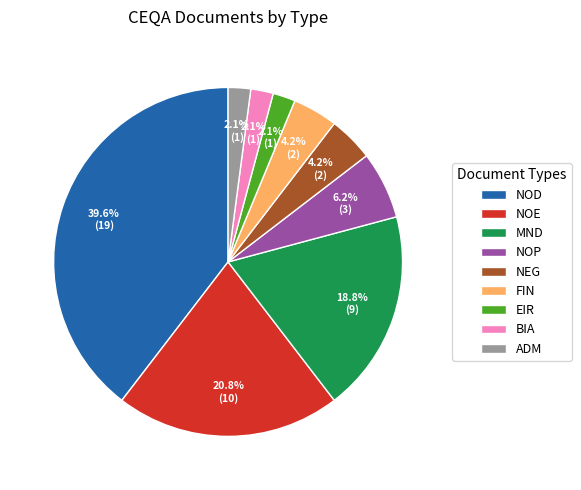

Which slice is the largest?

NOD